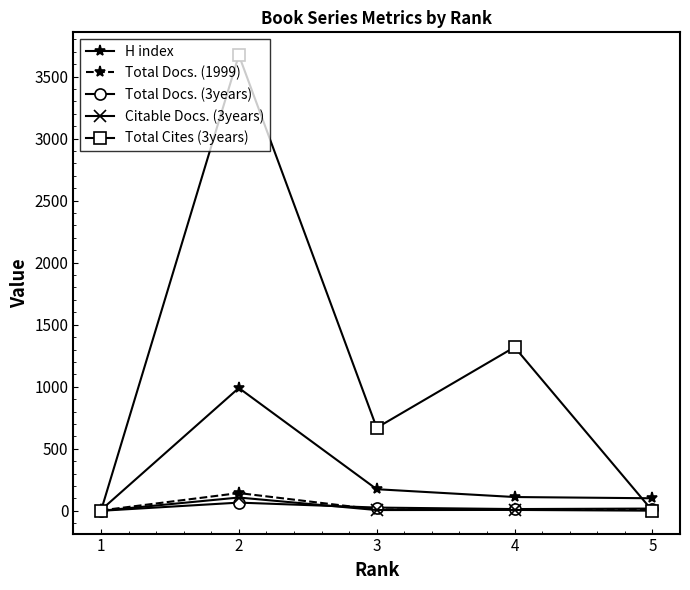

Which series has the largest range (max minus min)?

Total Cites (3years)